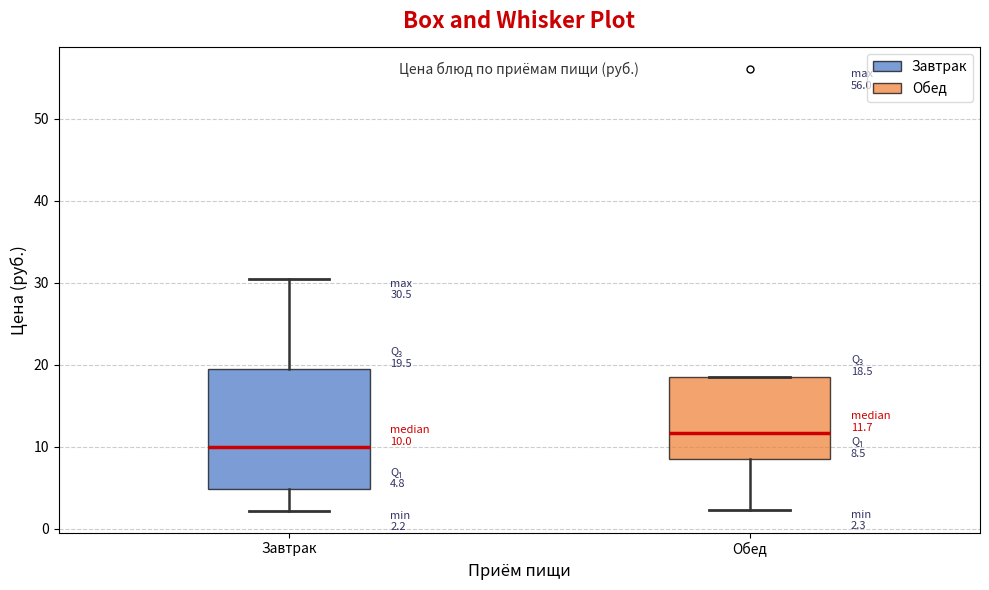

Which box's median line is the lowest?

Завтрак